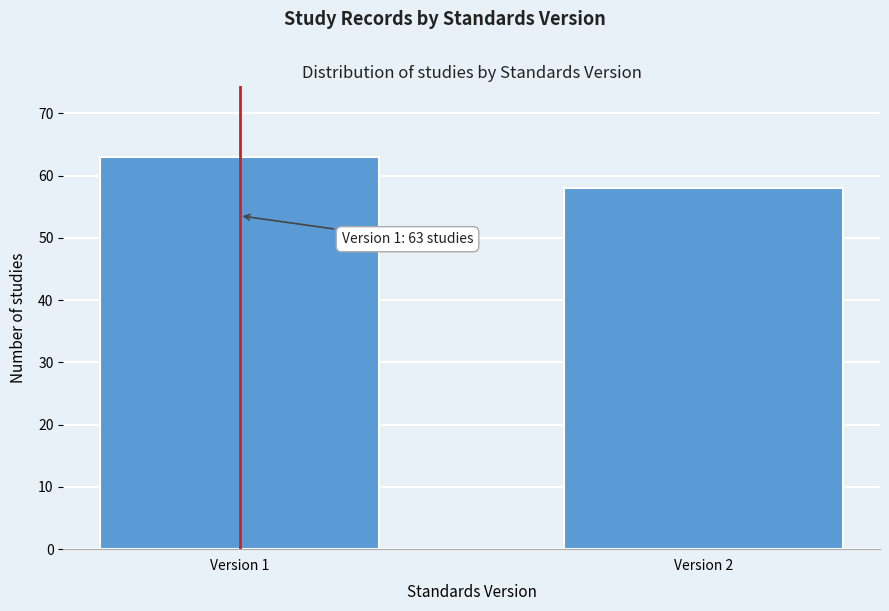

Reading left to right, what are all the values shown in this chart?

63	58